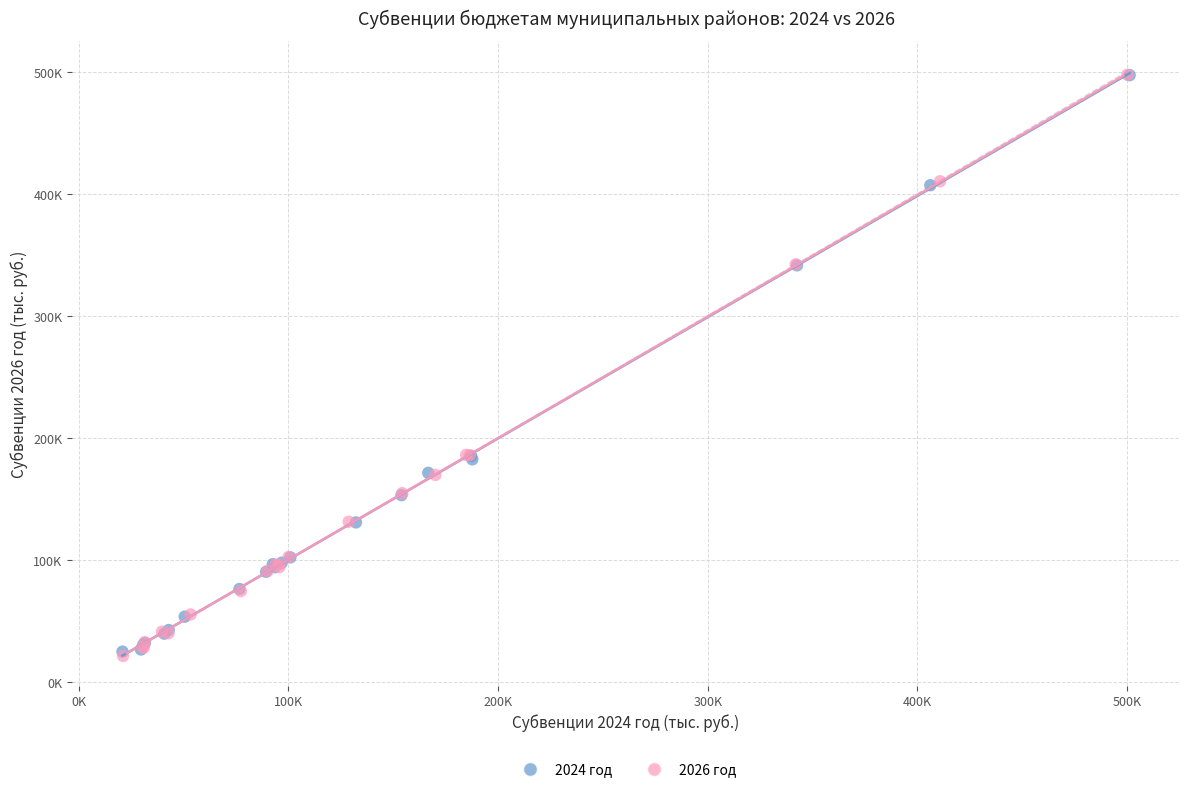

What are all the series names shown in the legend?

2024 год, 2026 год